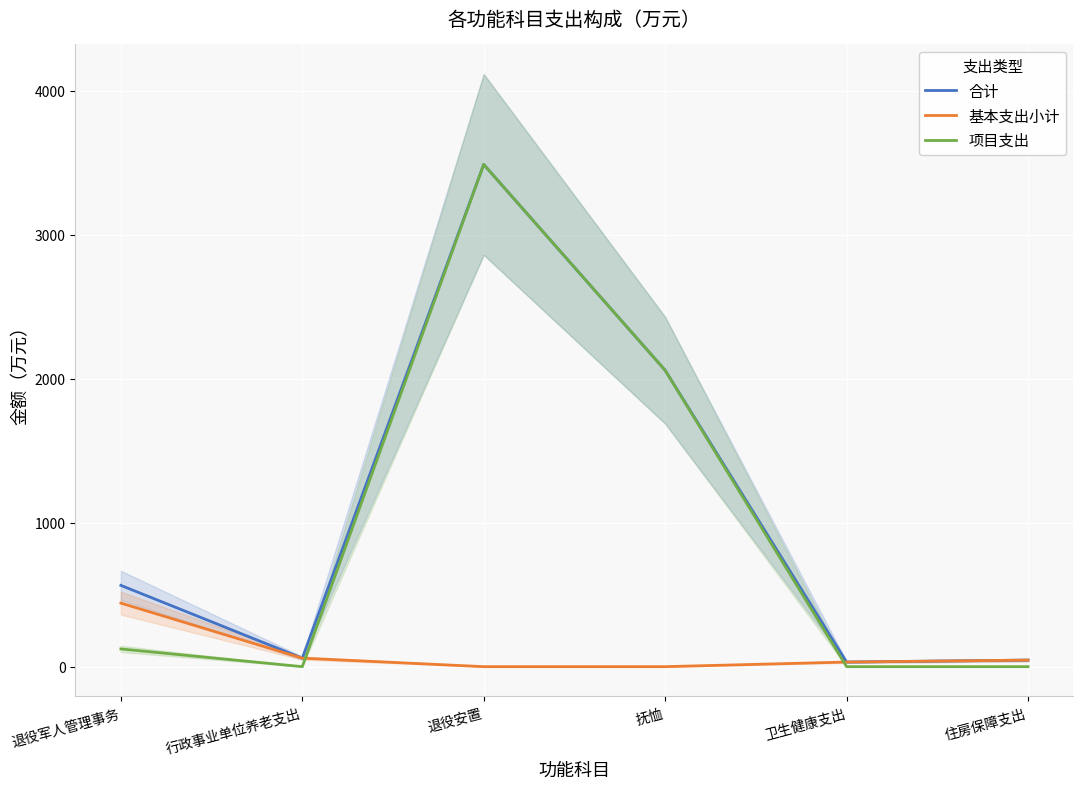

The 项目支出 series shows 123.0 at 退役军人管理事务. True or false?

True